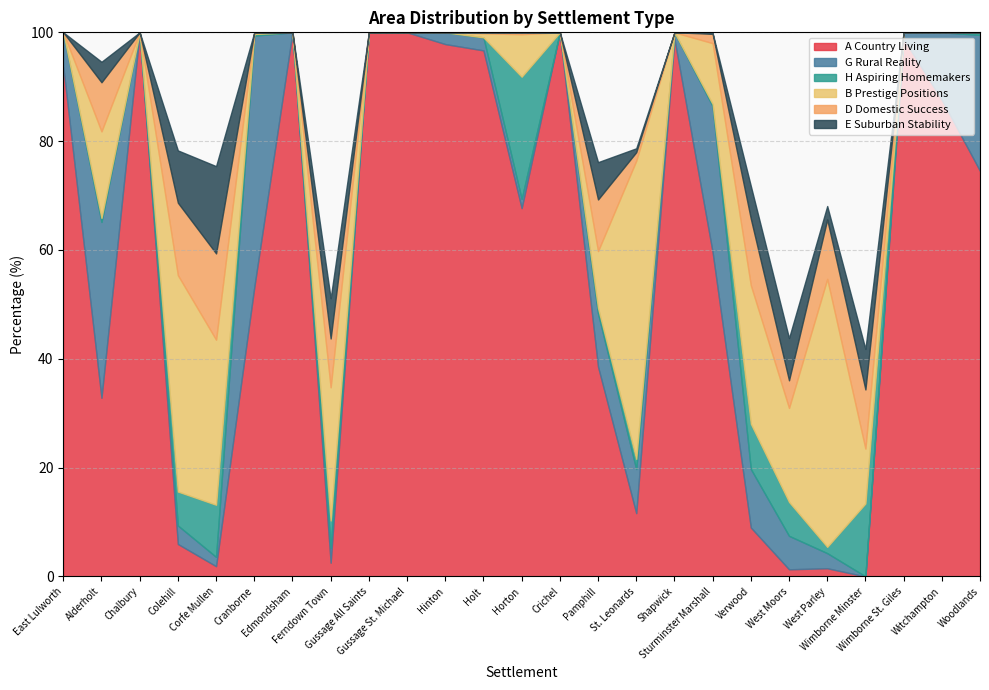

Which category has the highest value across all series?

Chalbury